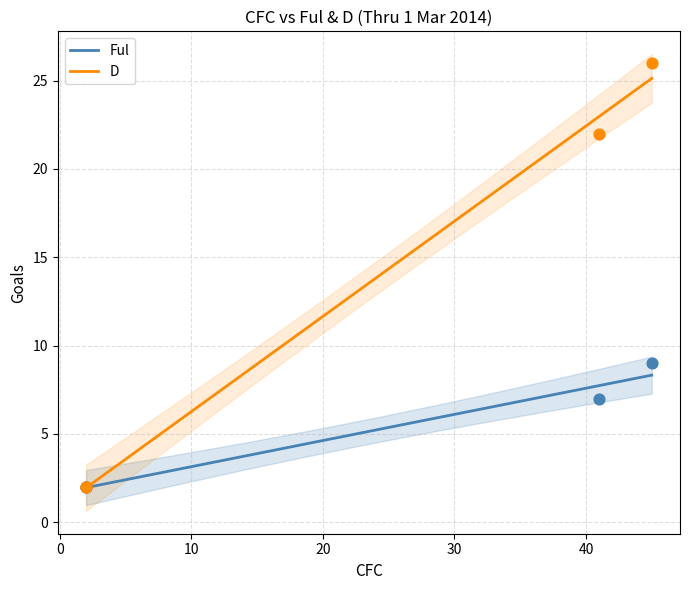

What are all the series names shown in the legend?

Ful, D